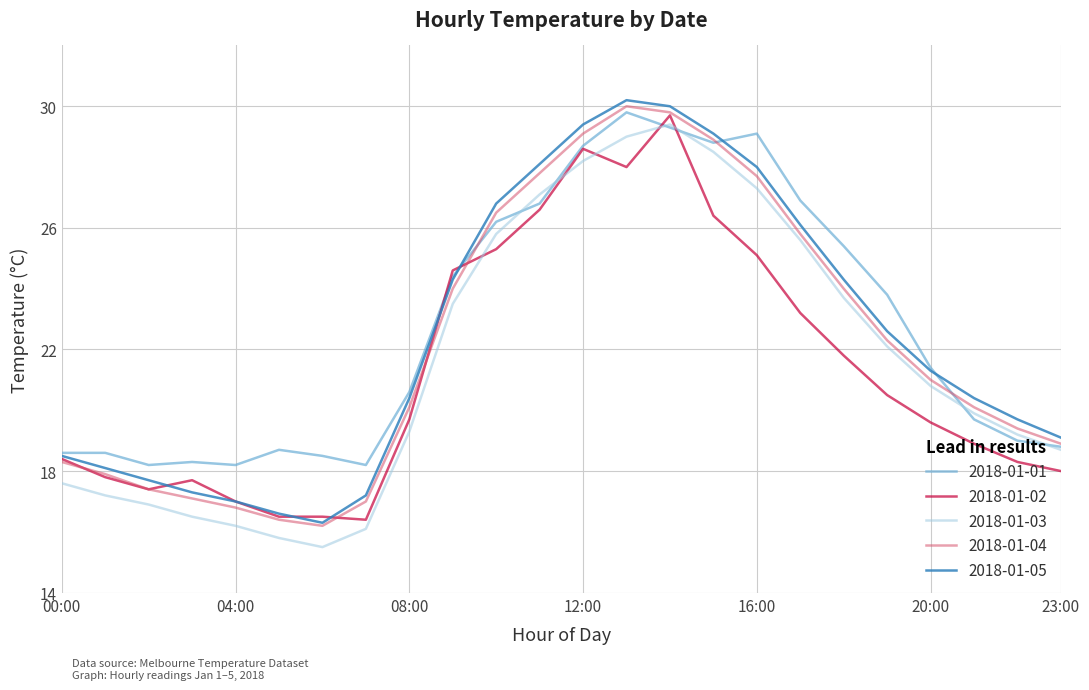

True or false: 2018-01-05 and 2018-01-03 intersect in this chart.

False